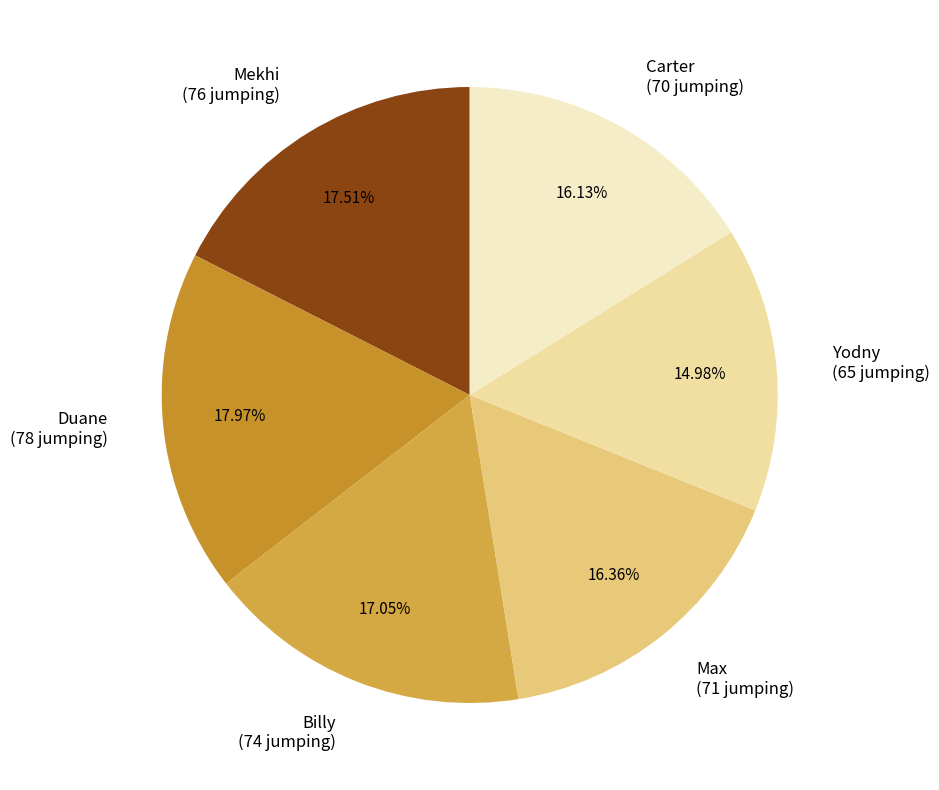

Is Mekhi the majority of the pie?

No